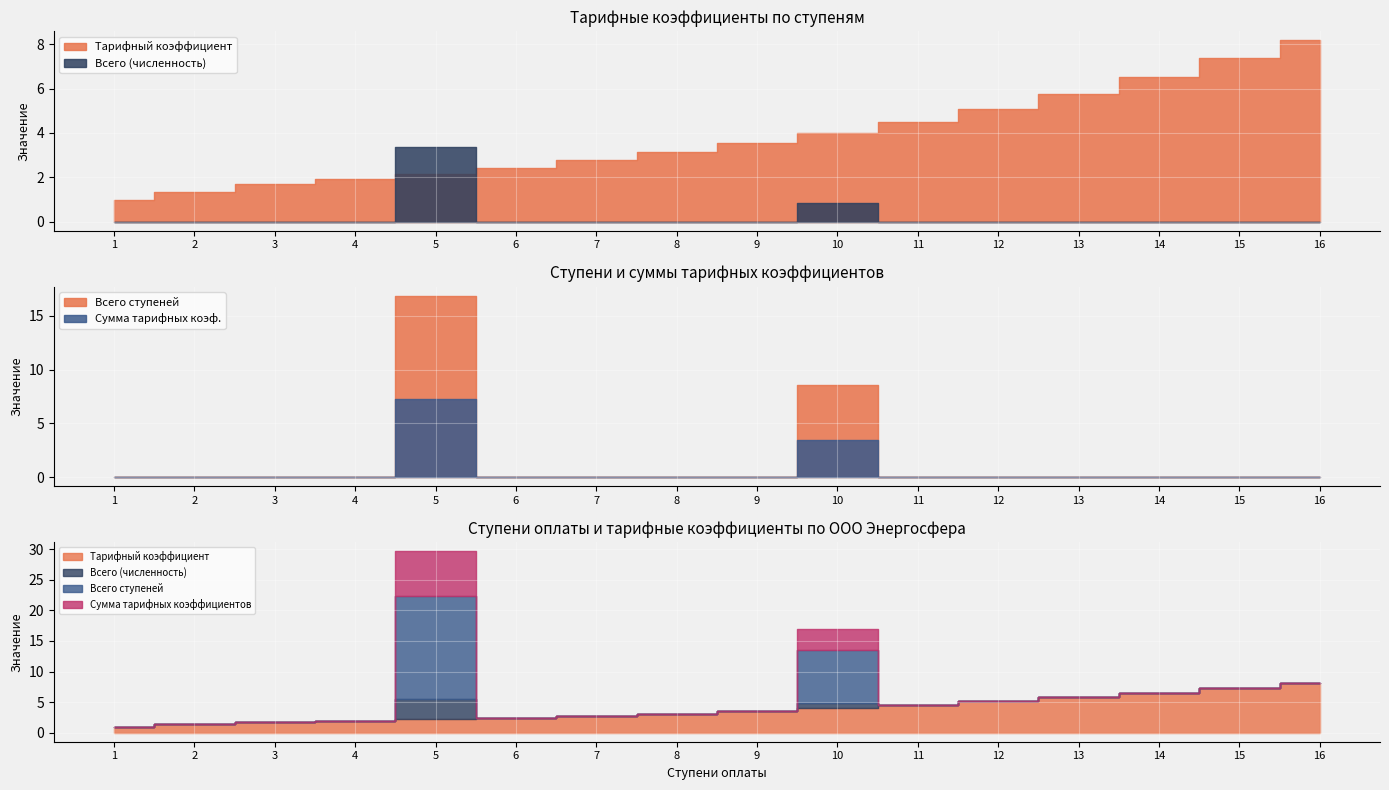

Rank the series by their maximum value, from lowest to highest.

Всего (численность), Сумма тарифных коэффициентов, Тарифный коэффициент, Всего ступеней